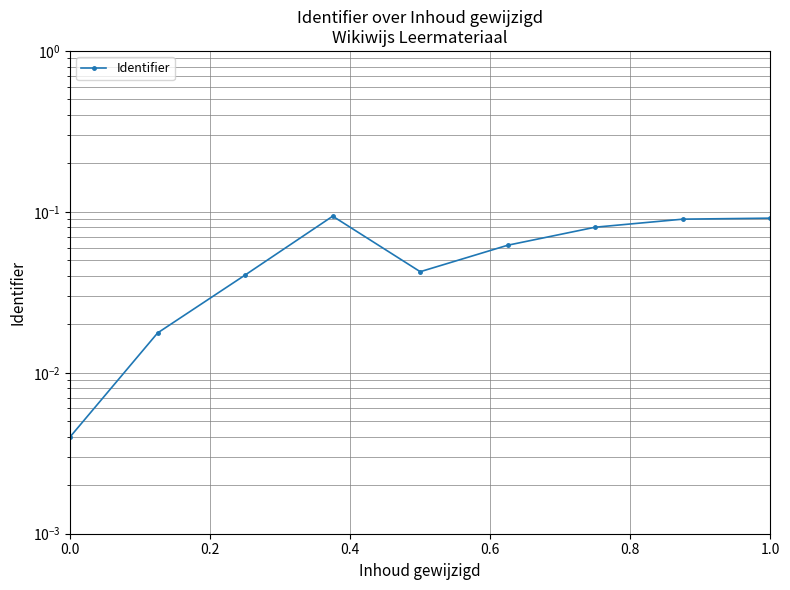

The value at 1.0 is 0.1. True or false?

True